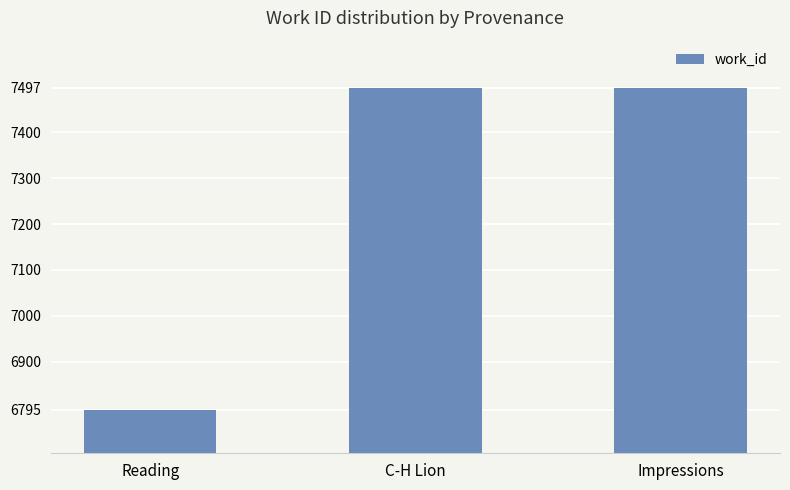

Which category has the lowest value across all series?

Reading